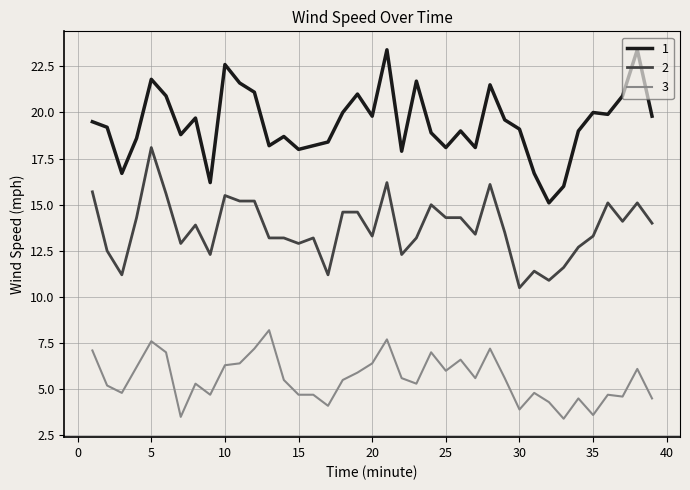

What is the smallest value displayed?

3.4